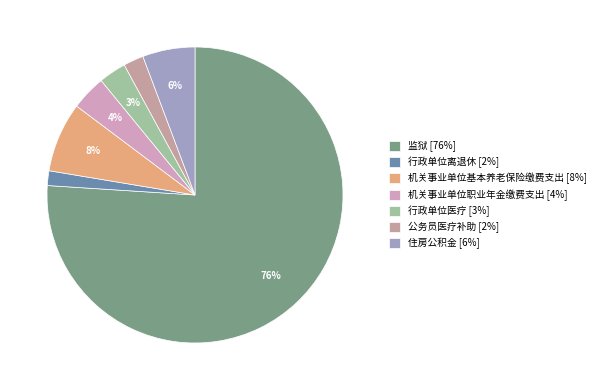

What is the smallest slice in the pie chart?

行政单位离退休